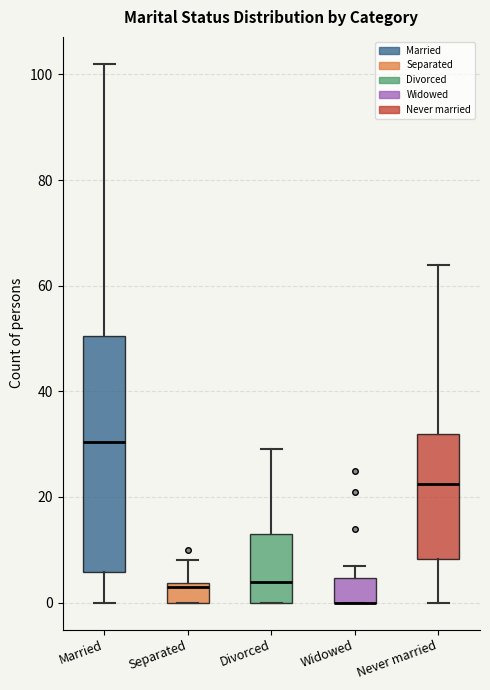

Reading left to right, transcribe this box plot: for each box, give where its median line is, the range the box spans, and where its two whiskers end, as read against the y-axis. The values are not printed on the chart, so give them approximately, as read against the axis.

Married: median 30, box 6 to 50, whiskers 0 to 102
Separated: median 4 (just below the box's upper edge), box 0 to 4, whiskers 0 to 8
Divorced: median 4, box 0 to 14, whiskers 0 to 30
Widowed: median 0 (drawn on the box's lower edge), box 0 to 4, whiskers 0 to 8
Never married: median 22, box 8 to 32, whiskers 0 to 64